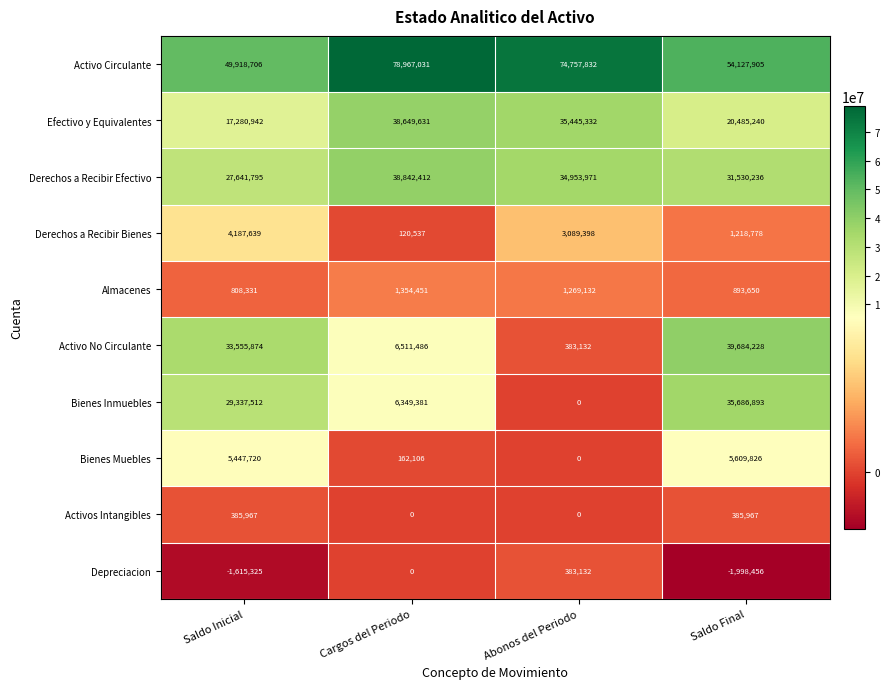

What is the spread (max minus min) of values at Saldo Final?

56126361